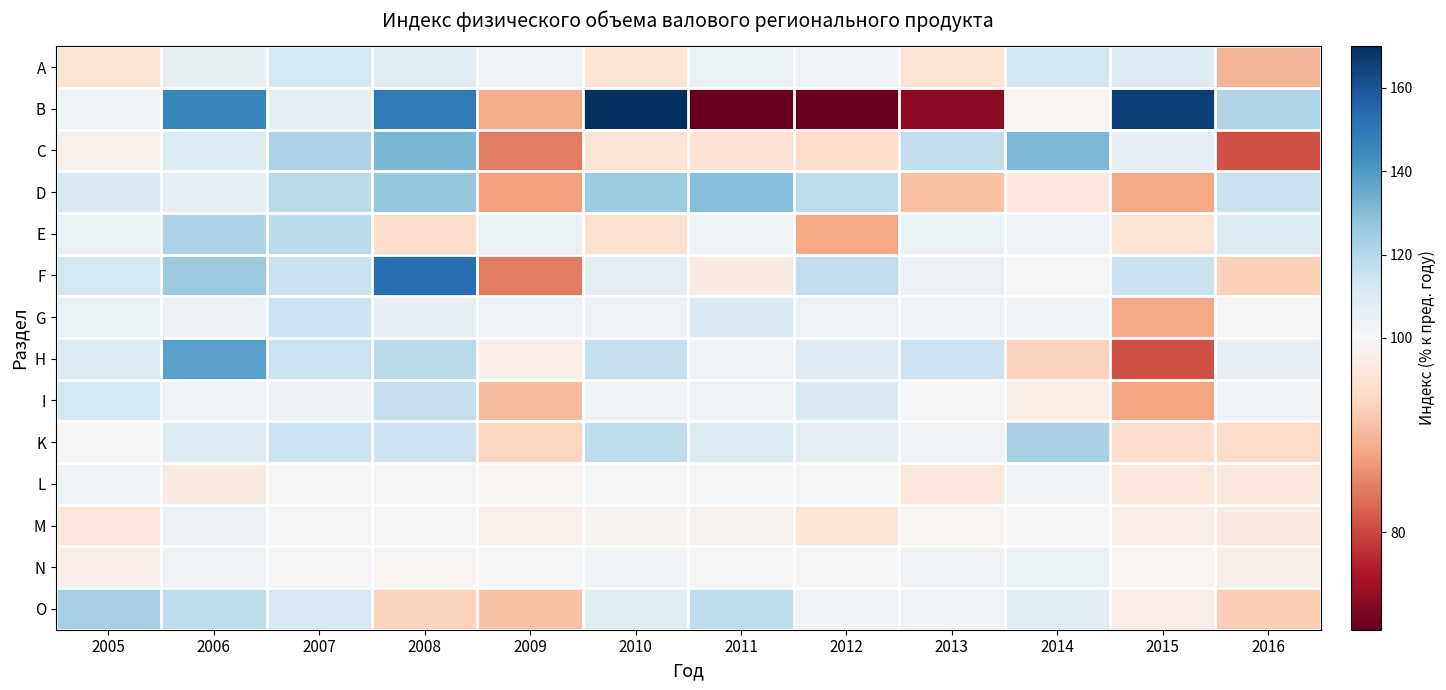

Reading left to right, transcribe all the data shown in this chart.

A: 2005=95.8	2006=105.3	2007=112.1	2008=107.7	2009=101.8	2010=95.8	2011=104.8	2012=103.1	2013=95.9	2014=112.8	2015=109.2	2016=89.7
B: 2005=103.1	2006=145.4	2007=106.1	2008=148.9	2009=88.9	2010=170.0	2011=70.0	2012=70.0	2013=73.1	2014=99.4	2015=165.4	2016=121.0
C: 2005=98.4	2006=109.3	2007=122.3	2008=132.2	2009=84.3	2010=95.9	2011=95.6	2012=94.7	2013=117.3	2014=131.4	2015=106.4	2016=80.8
D: 2005=110.9	2006=105.7	2007=119.0	2008=127.1	2009=87.6	2010=124.9	2011=129.7	2012=117.6	2013=91.2	2014=96.8	2015=88.4	2016=115.8
E: 2005=104.7	2006=121.5	2007=118.5	2008=94.9	2009=104.9	2010=95.4	2011=101.7	2012=88.4	2013=104.9	2014=102.4	2015=95.8	2016=109.7
F: 2005=112.3	2006=125.2	2007=115.7	2008=153.5	2009=84.3	2010=106.5	2011=97.6	2012=117.0	2013=104.3	2014=101.4	2015=115.8	2016=92.9
G: 2005=104.4	2006=103.9	2007=114.7	2008=105.6	2009=103.3	2010=103.5	2011=110.6	2012=103.3	2013=102.0	2014=103.0	2015=88.5	2016=100.6
H: 2005=109.5	2006=138.1	2007=115.2	2008=118.6	2009=98.1	2010=115.9	2011=101.8	2012=108.8	2013=114.7	2014=93.2	2015=80.9	2016=106.0
I: 2005=112.3	2006=103.7	2007=104.2	2008=116.2	2009=90.5	2010=103.0	2011=102.3	2012=110.7	2013=100.8	2014=97.8	2015=88.1	2016=102.1
K: 2005=100.8	2006=108.9	2007=115.3	2008=114.6	2009=93.5	2010=117.5	2011=109.3	2012=106.6	2013=102.2	2014=123.2	2015=94.9	2016=94.2
L: 2005=103.4	2006=97.6	2007=100.3	2008=100.7	2009=99.5	2010=101.0	2011=99.7	2012=99.7	2013=96.9	2014=102.3	2015=96.6	2016=96.6
M: 2005=96.6	2006=104.0	2007=100.9	2008=100.3	2009=98.5	2010=99.1	2011=98.9	2012=96.4	2013=99.4	2014=99.8	2015=98.1	2016=97.3
N: 2005=98.1	2006=102.6	2007=101.3	2008=99.3	2009=100.6	2010=101.7	2011=100.6	2012=101.3	2013=102.2	2014=104.7	2015=99.3	2016=98.3
O: 2005=123.5	2006=117.5	2007=111.9	2008=93.2	2009=91.2	2010=107.3	2011=117.7	2012=101.8	2013=102.5	2014=108.0	2015=97.9	2016=92.7